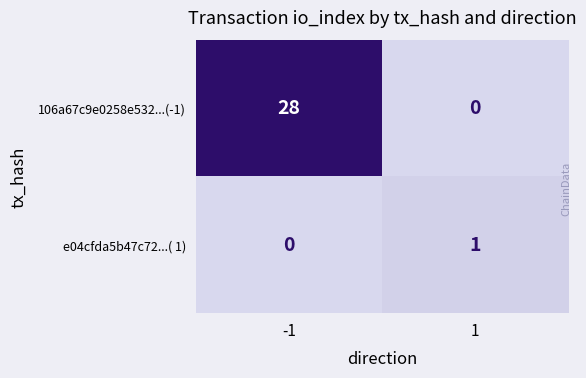

What is the total value across all series at -1?

28